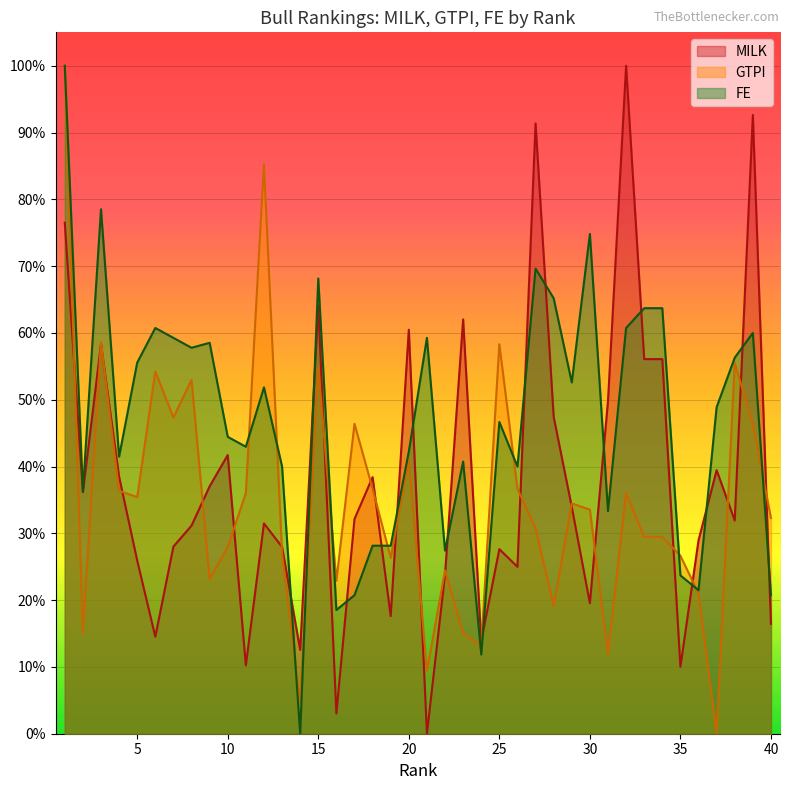

How many distinct data groups are displayed?

3